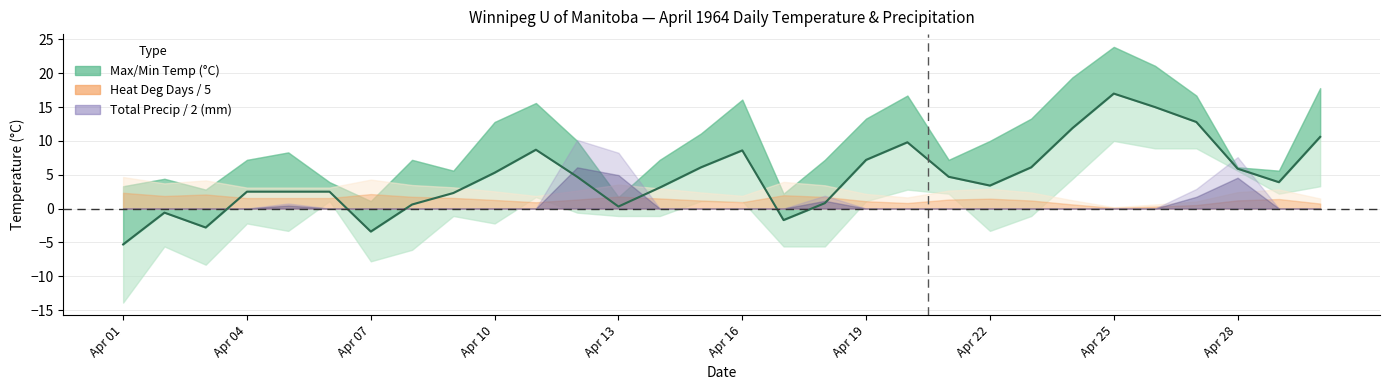

Between 11 and 13, which series saw the biggest shift?

total_precip